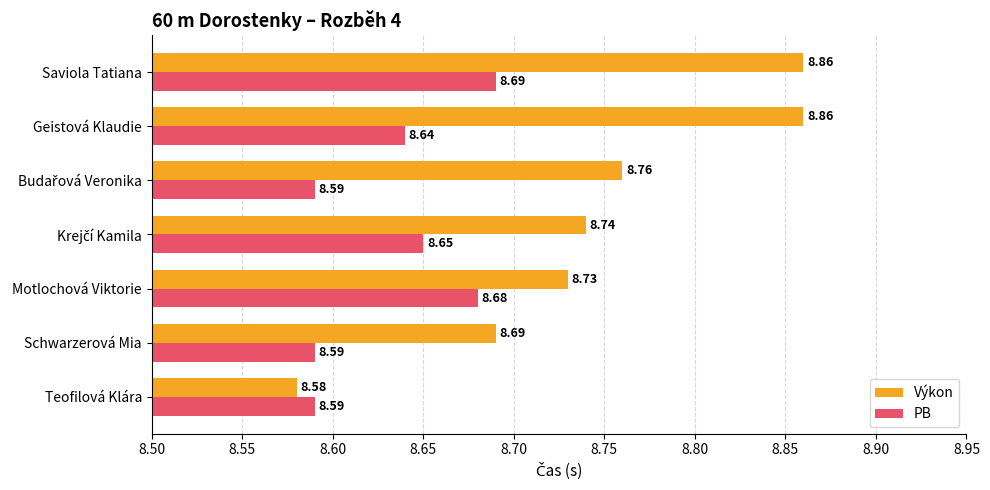

What is the sum of all PB values?

60.4